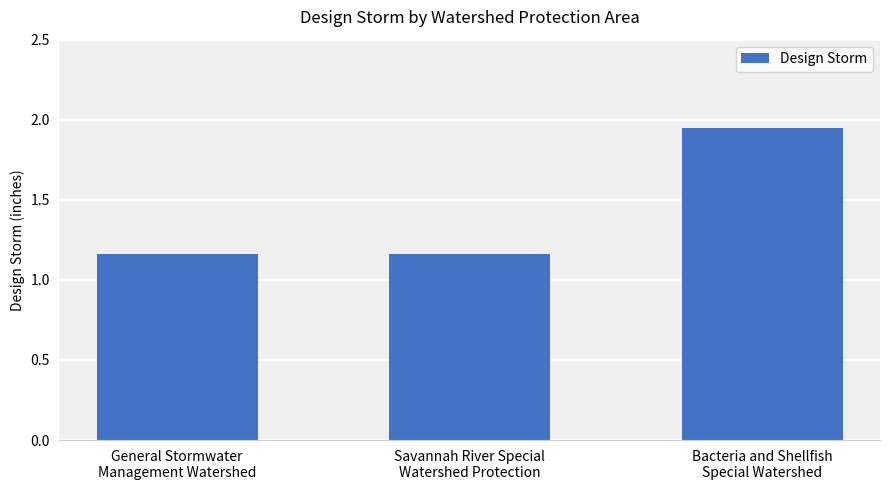

Are the bars horizontal?

No